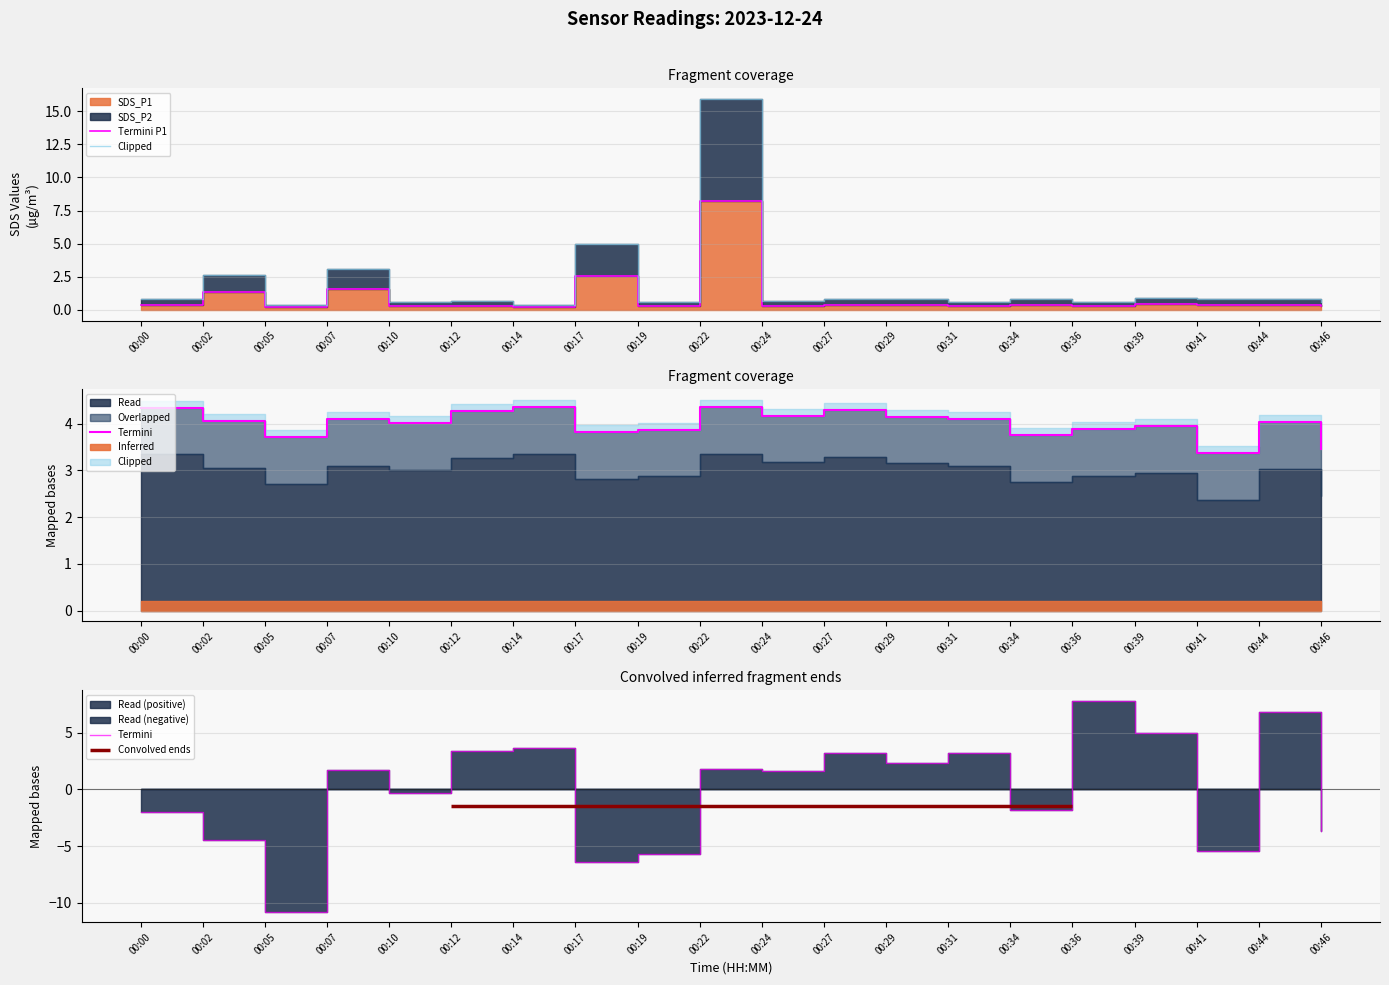

At which category does Clipped reach its first local peak?

00:02